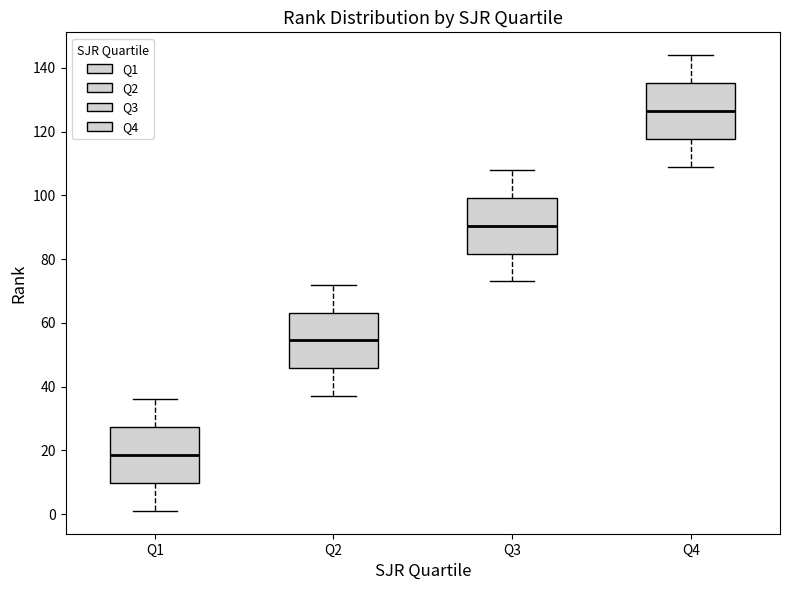

Which box has the highest median line?

Q4